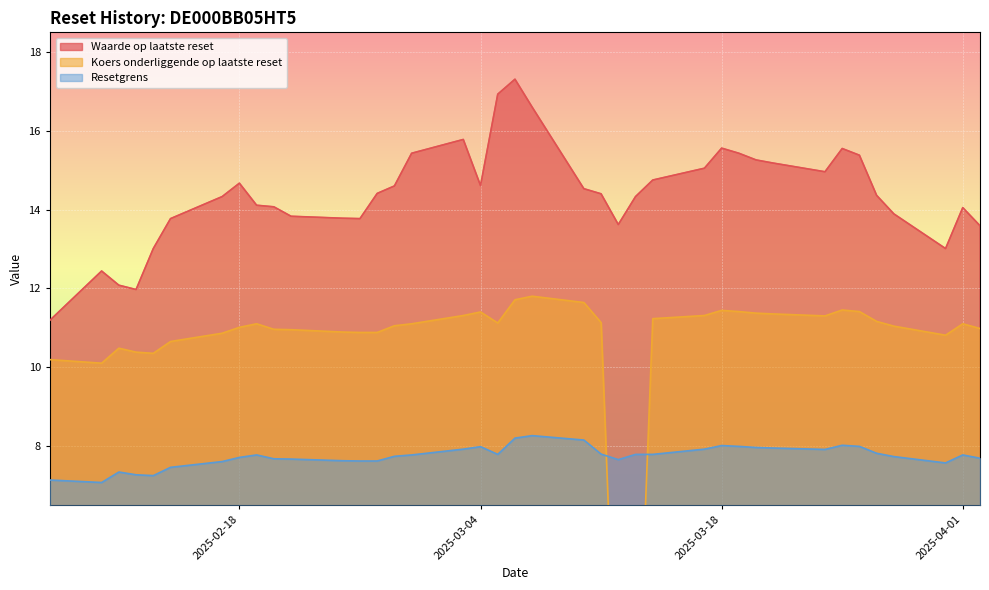

List the series in order of their overall mean, highest first.

Waarde op laatste reset, Koers onderliggende op laatste reset, Resetgrens